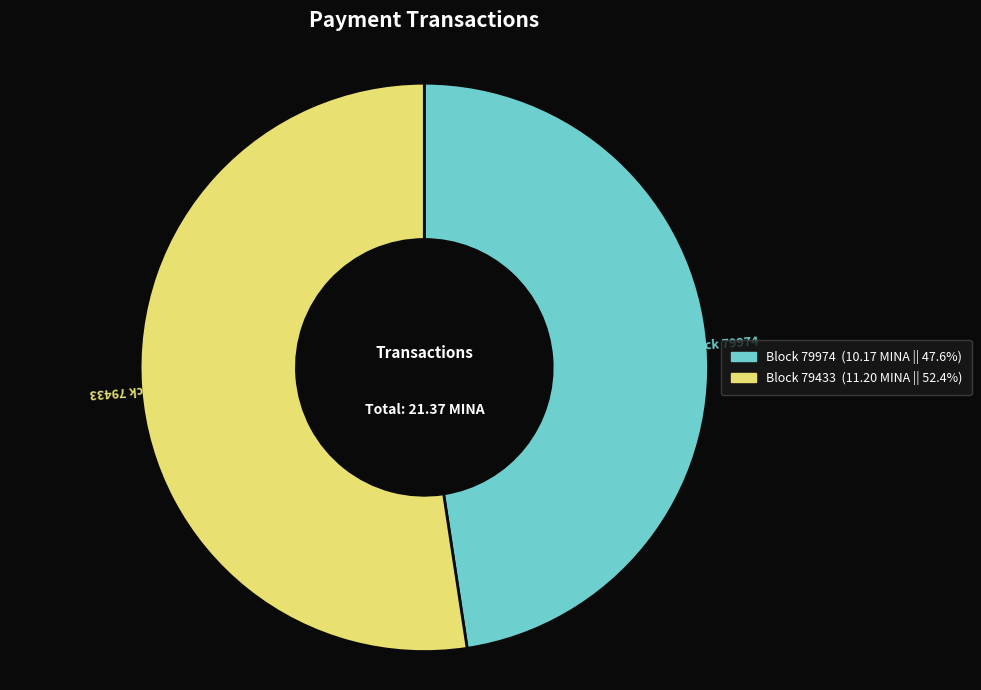

Is there a majority slice in this chart?

Yes